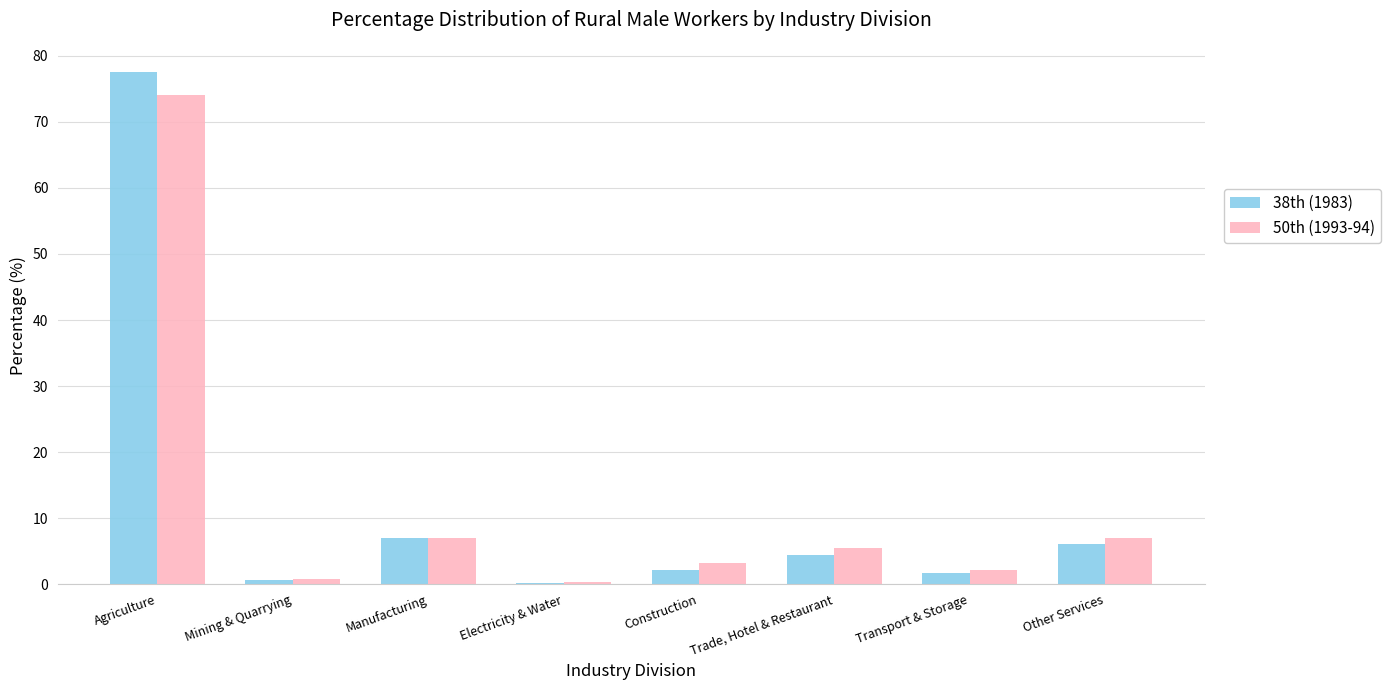

What is the maximum value for 38th (1983)?

77.5